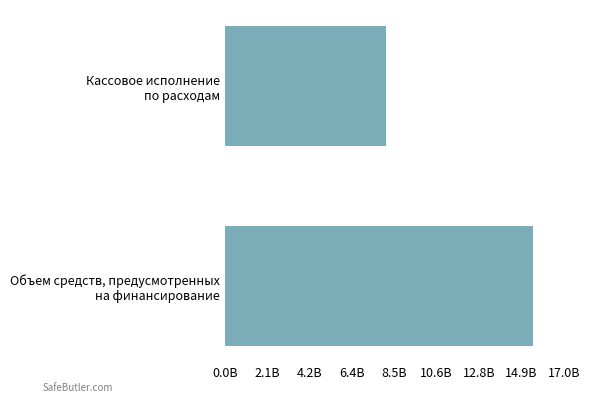

Rank the categories by value from highest to lowest.

Объем средств, предусмотренных
на финансирование, Кассовое исполнение
по расходам